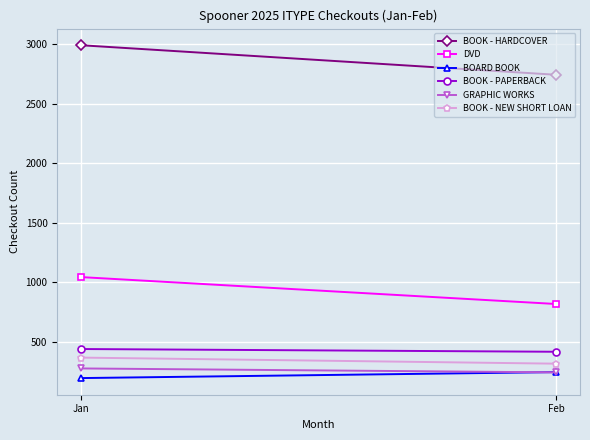

Which series has the widest spread of values?

BOOK - HARDCOVER